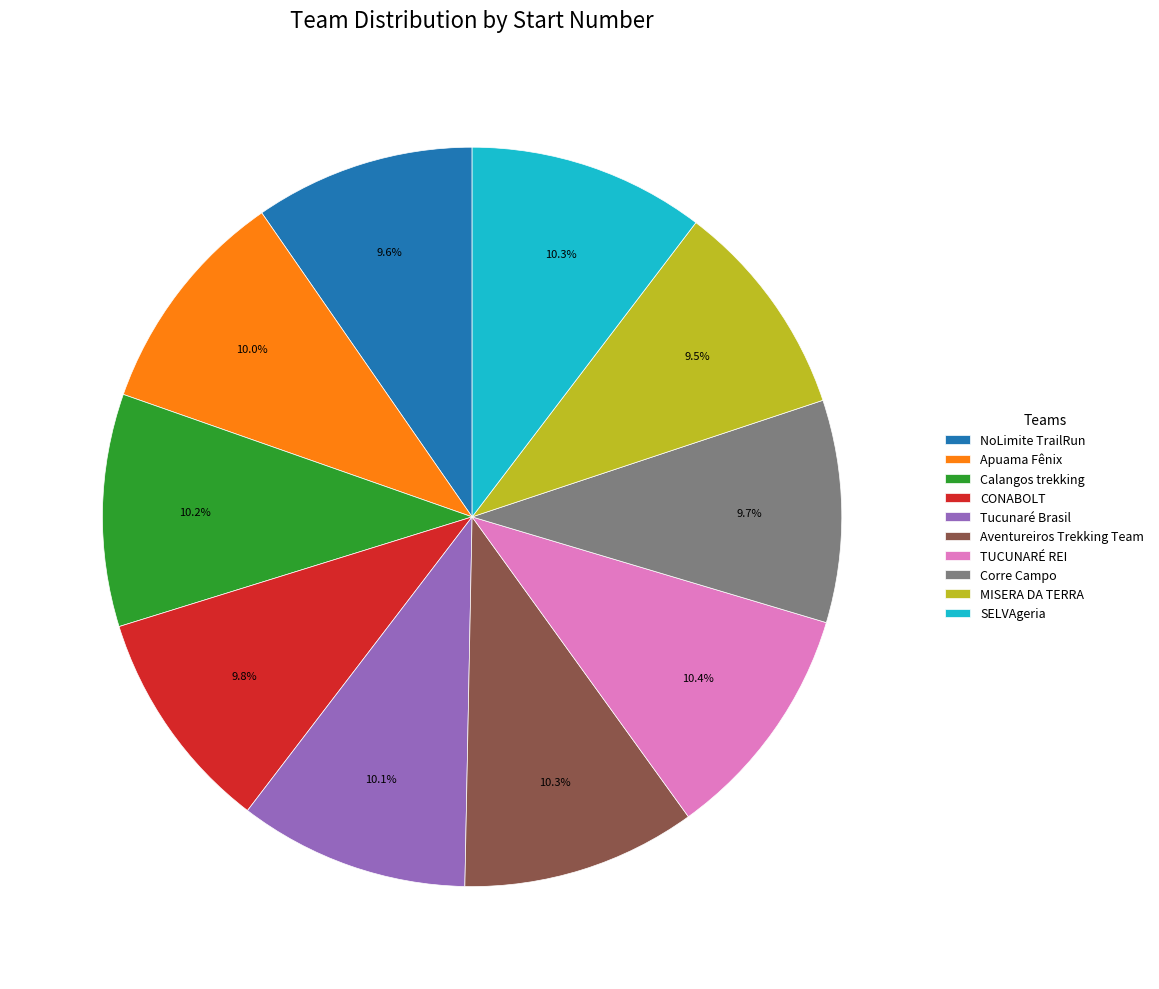

To the nearest percent, what is the combined percentage of Aventureiros Trekking Team and NoLimite TrailRun?

20%